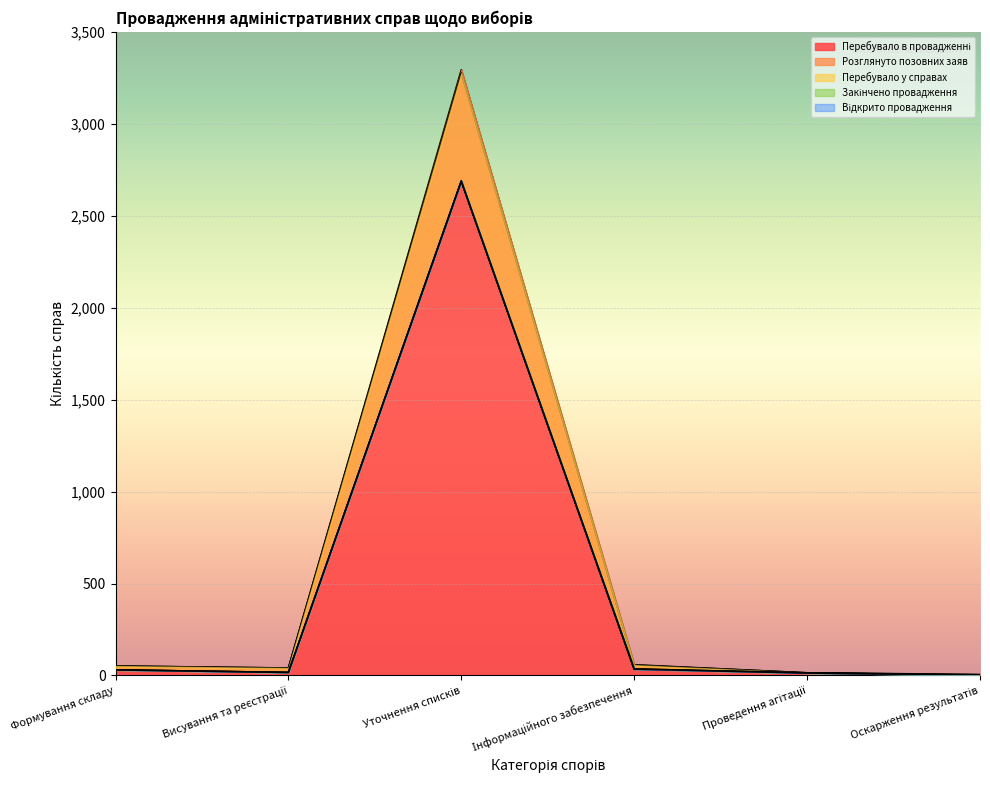

What is the sum of all Перебувало у справах values?

2786